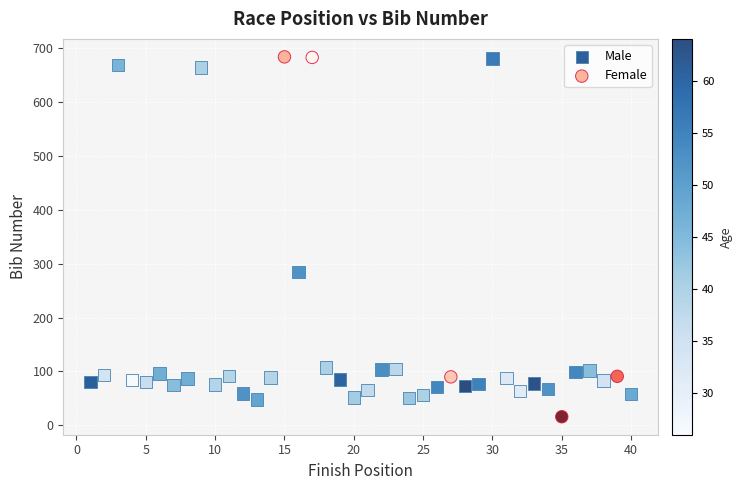

Which series contains the lowest Y value?

Female